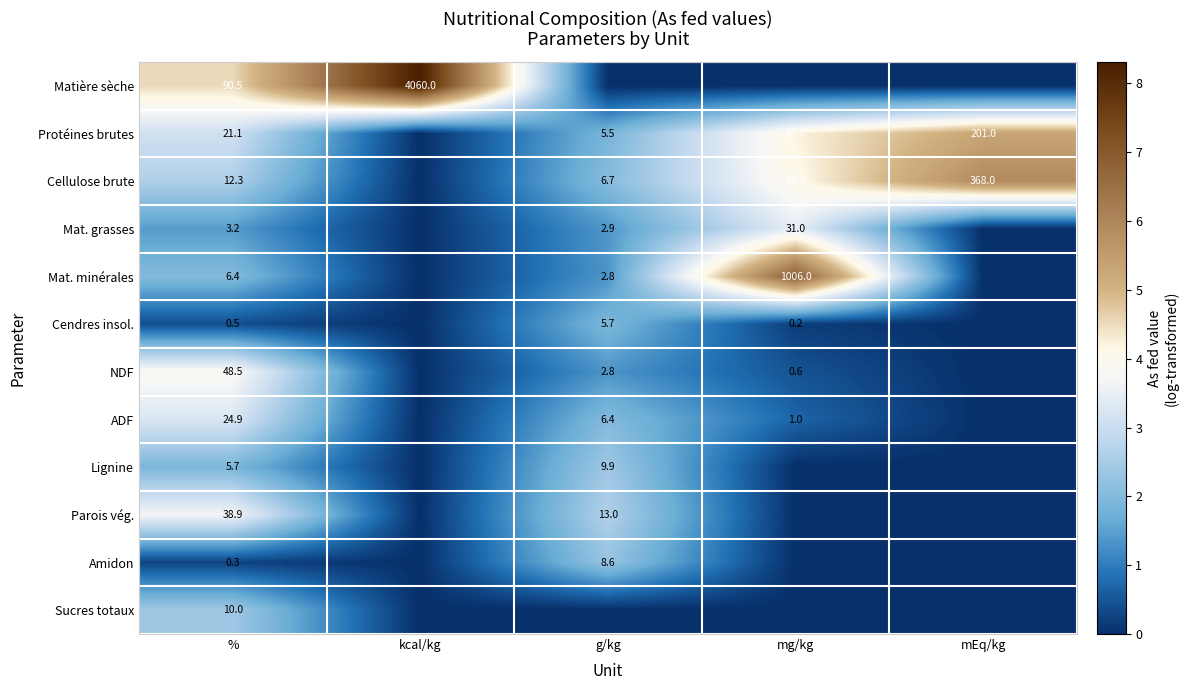

True or false: Parois vég. has a value of 38.9 at %.

True